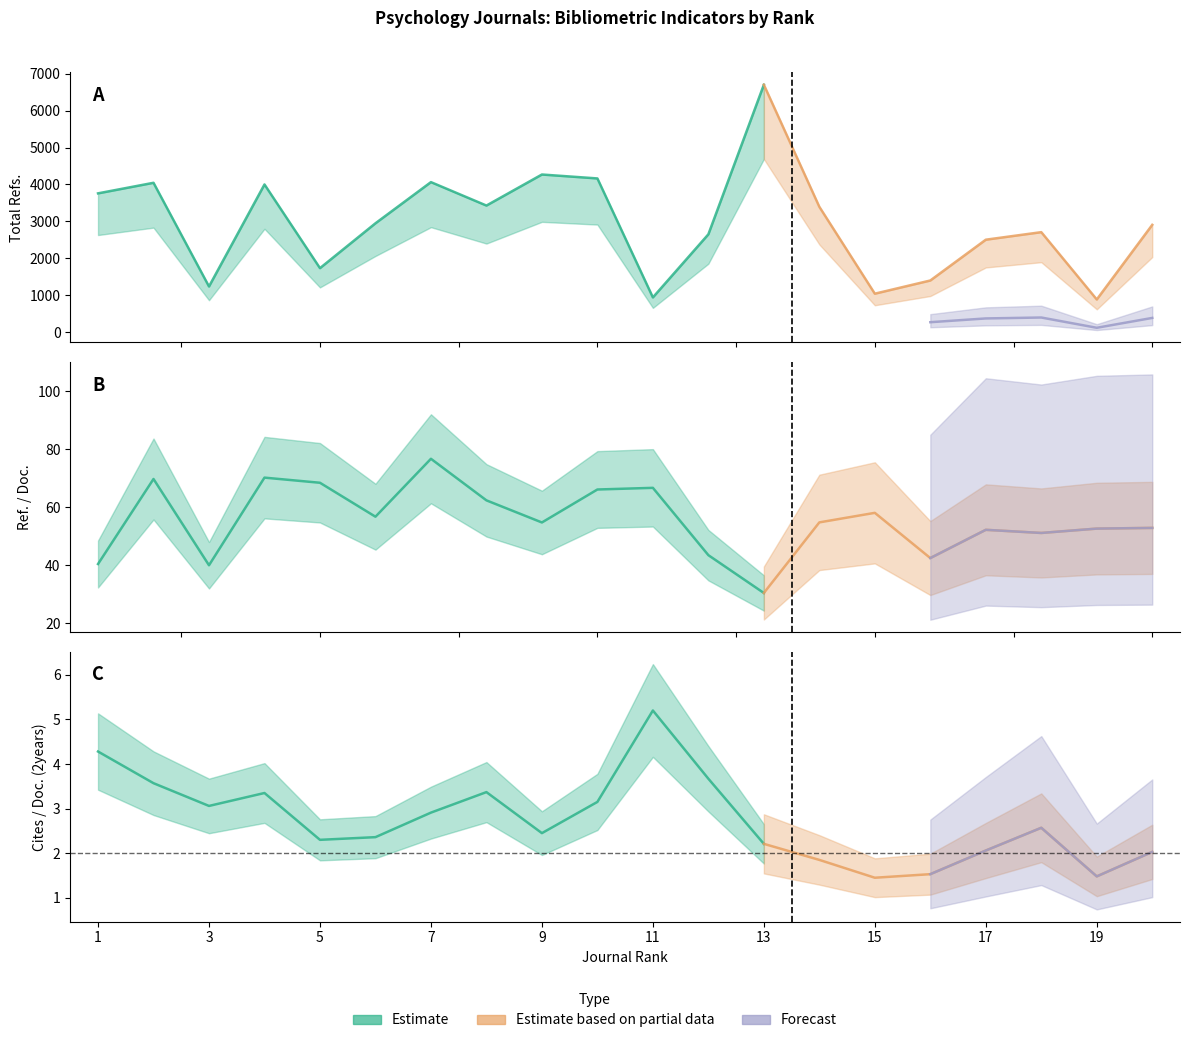

At how many categories does at least one series exceed 3594?

7